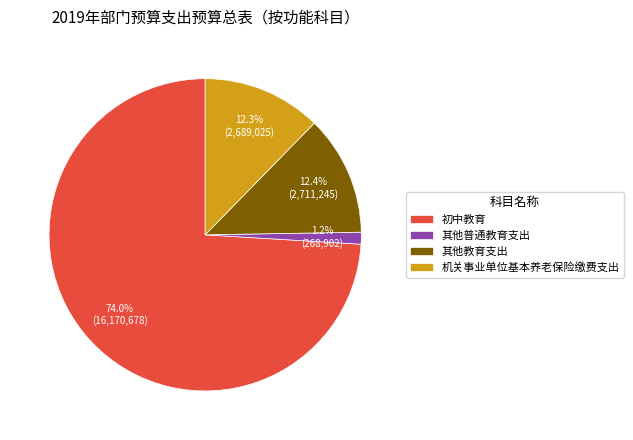

Which category has the smallest portion of the pie?

其他普通教育支出